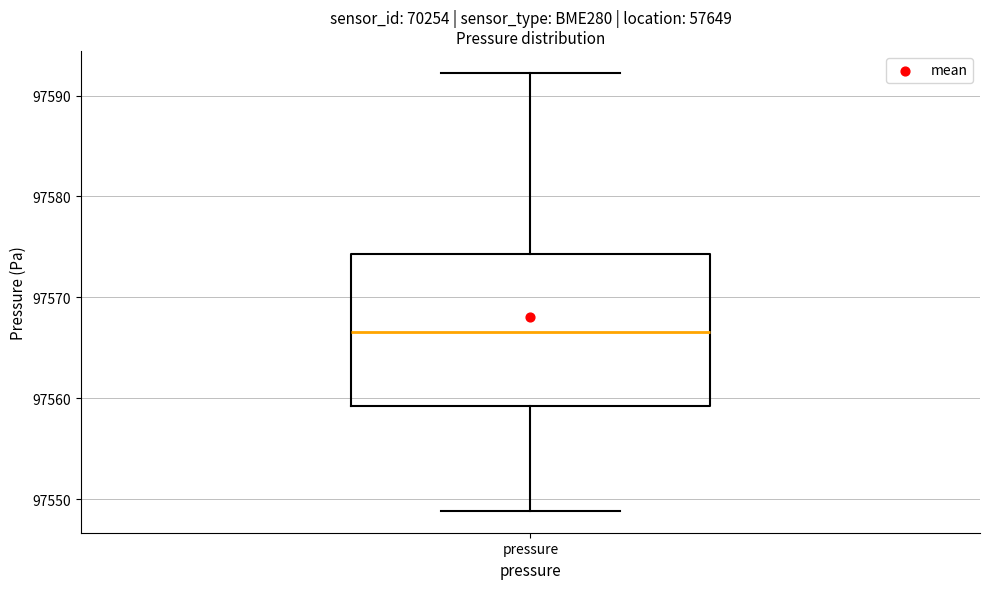

Transcribe this box plot: give where the median line is, the range the box spans, and where the two whiskers end, as read against the y-axis. The values are not printed on the chart, so give them approximately, as read against the axis.

median 97567, box 97559 to 97574, whiskers 97549 to 97592